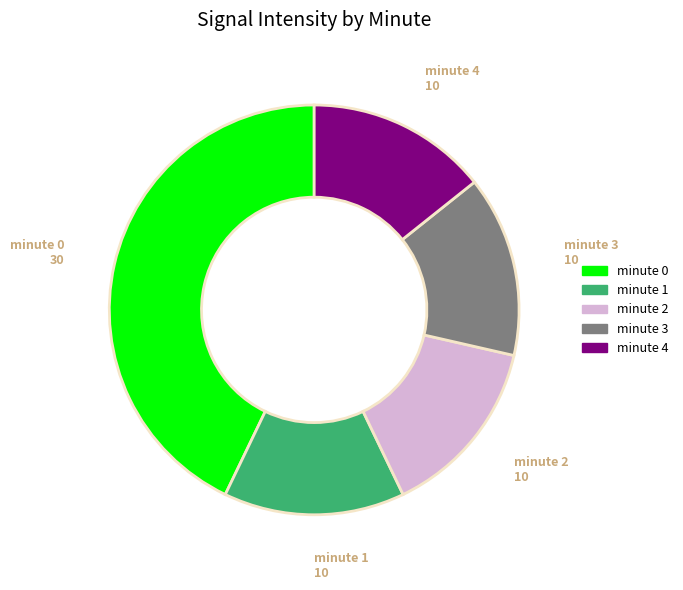

Is there a majority slice in this chart?

No